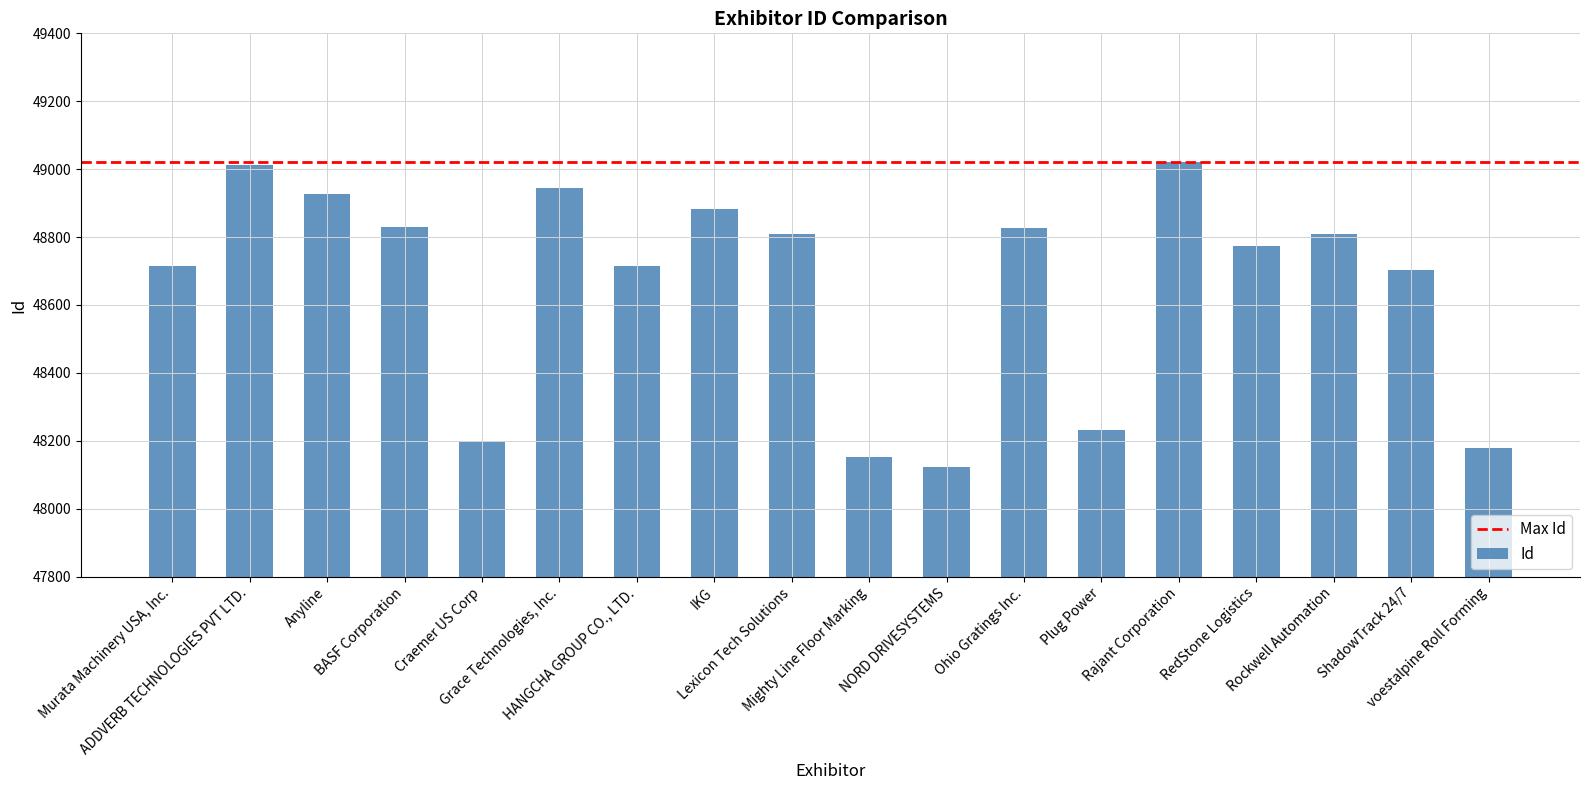

What position from the right is Mighty Line Floor Marking?

9